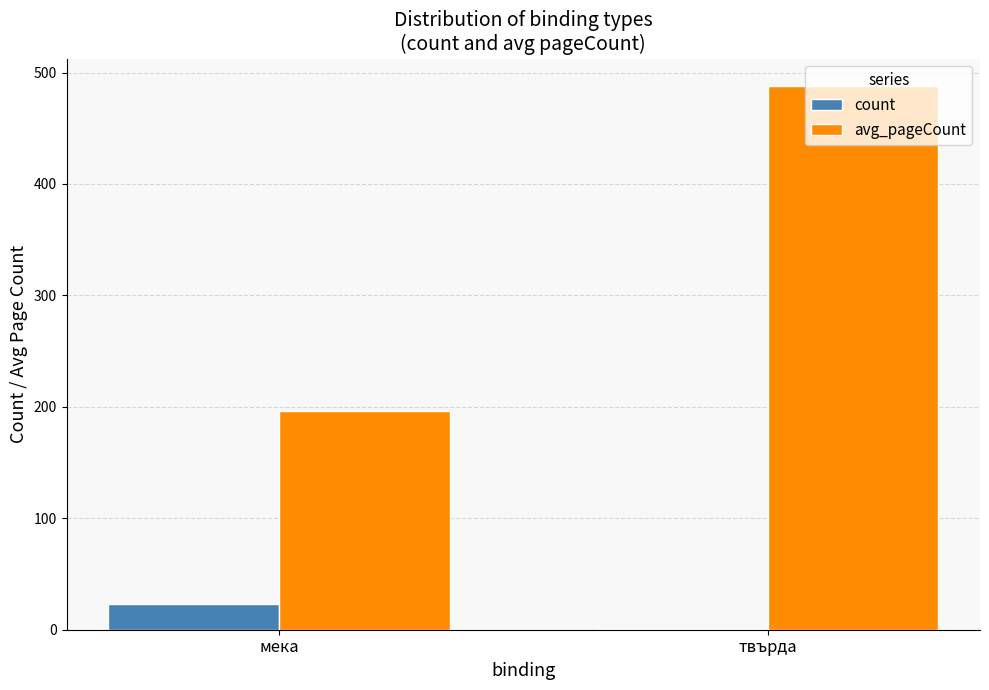

What is the greatest value displayed?

488